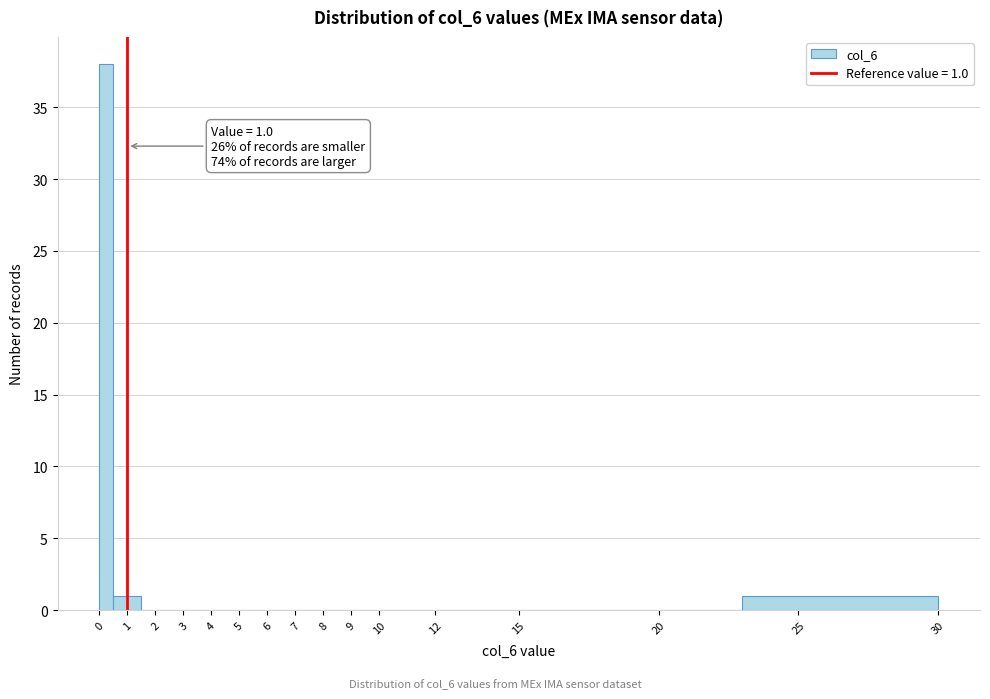

Over which range of the x-axis is the bar tallest?

0.0 to 0.5